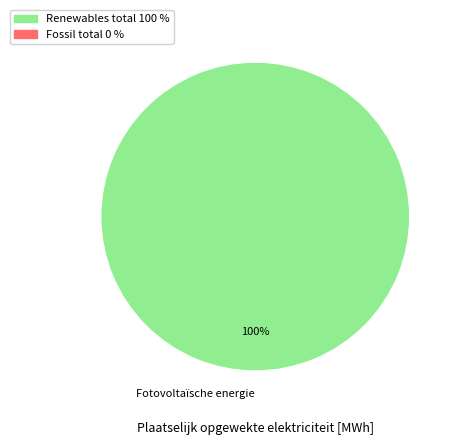

Rank the categories by value from lowest to highest.

Fotovoltaïsche energie